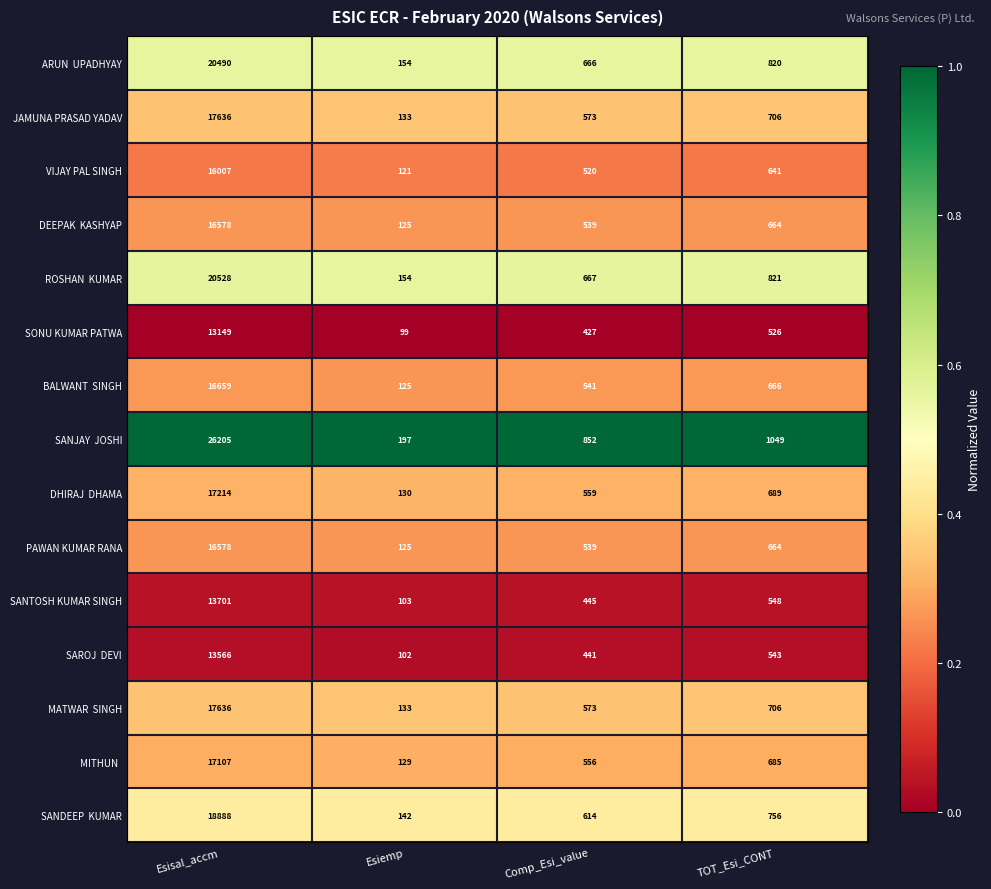

True or false: JAMUNA PRASAD YADAV has a value of 133 at Esiemp.

True